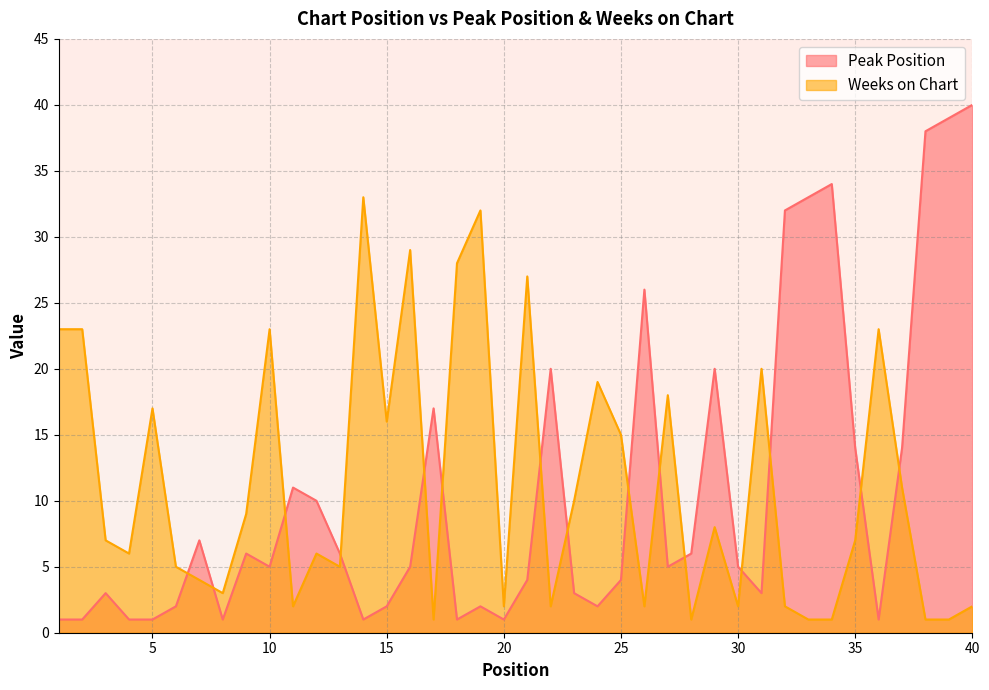

Which series has the largest total across all categories?

Weeks on Chart